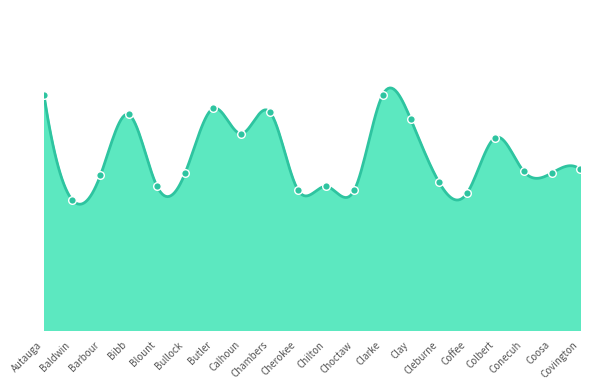

Approximately how many times larger is the value at Coffee compared to Colbert?

0.9